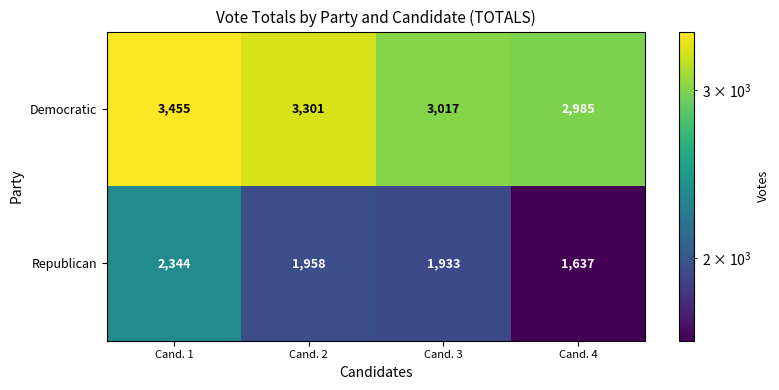

Reading left to right, list all the values displayed in this chart.

Democratic: Cand. 1=3455	Cand. 2=3301	Cand. 3=3017	Cand. 4=2985
Republican: Cand. 1=2344	Cand. 2=1958	Cand. 3=1933	Cand. 4=1637